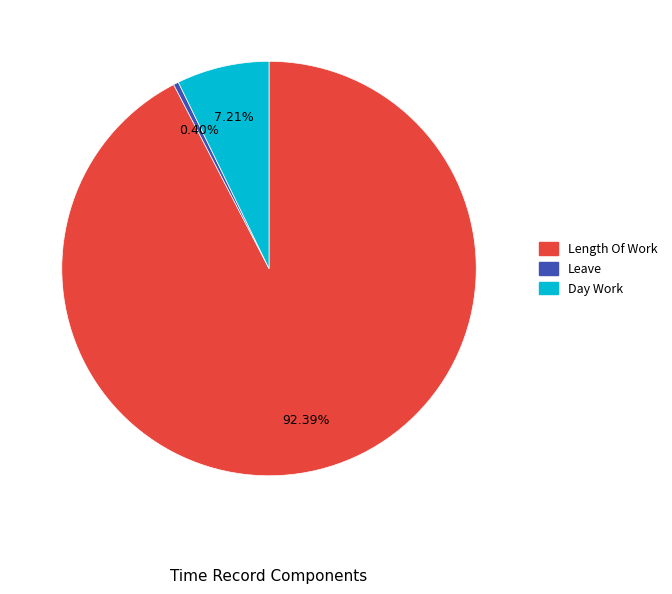

Does any single category account for the majority?

Yes